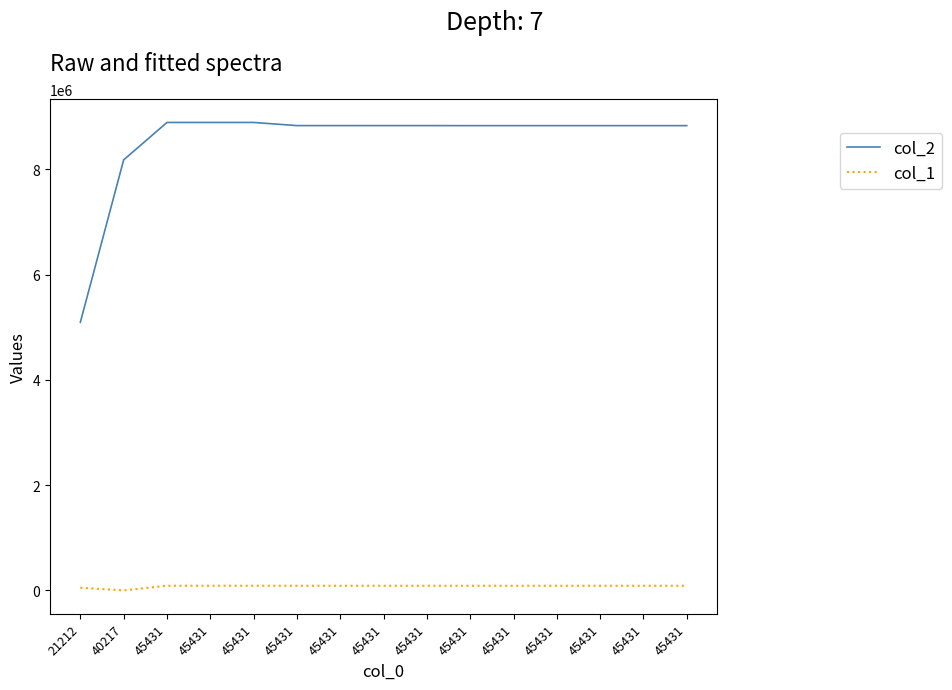

How many categories are shown in the chart?

15